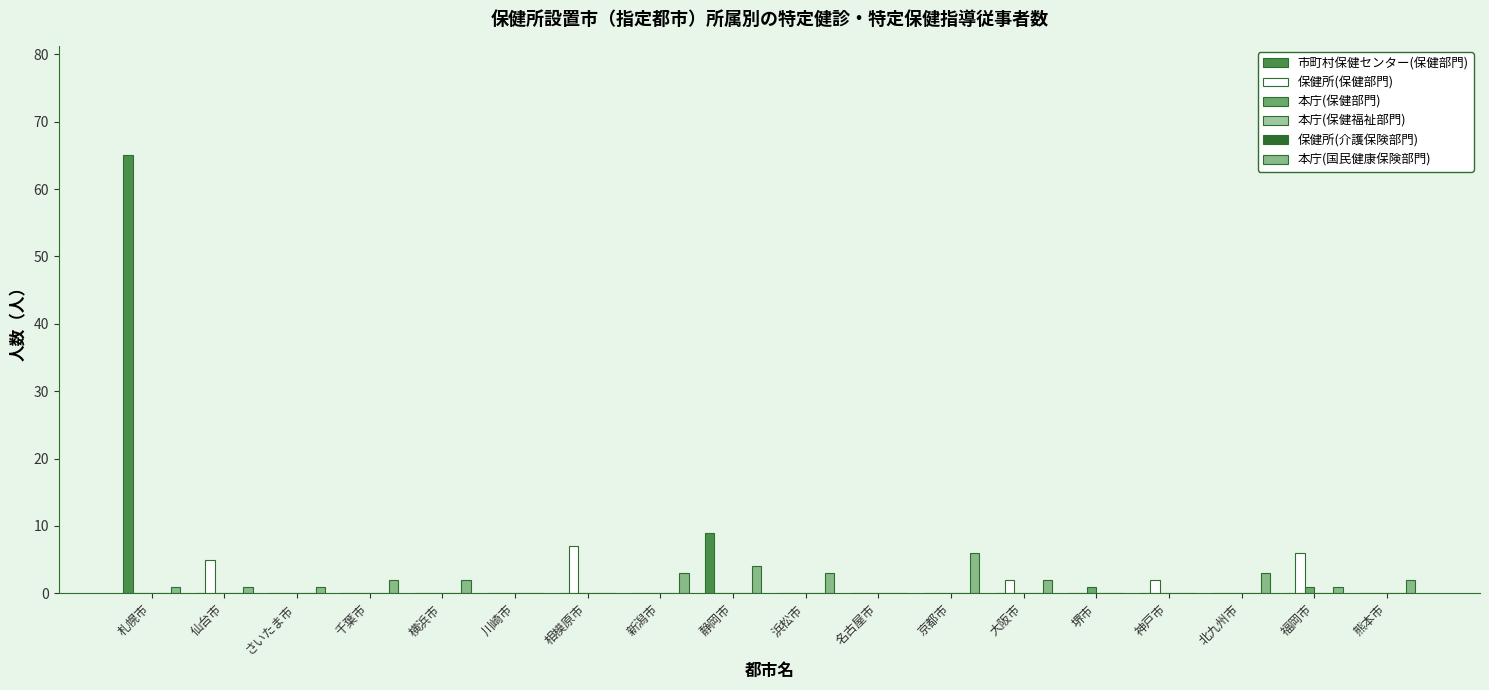

Reading left to right, what are all the values shown in this chart?

市町村保健センター(保健部門): 札幌市=65	仙台市=0	さいたま市=0	千葉市=0	横浜市=0	川崎市=0	相模原市=0	新潟市=0	静岡市=9	浜松市=0	名古屋市=0	京都市=0	大阪市=0	堺市=0	神戸市=0	北九州市=0	福岡市=0	熊本市=0
保健所(保健部門): 札幌市=0	仙台市=5	さいたま市=0	千葉市=0	横浜市=0	川崎市=0	相模原市=7	新潟市=0	静岡市=0	浜松市=0	名古屋市=0	京都市=0	大阪市=2	堺市=0	神戸市=2	北九州市=0	福岡市=6	熊本市=0
本庁(保健部門): 札幌市=0	仙台市=0	さいたま市=0	千葉市=0	横浜市=0	川崎市=0	相模原市=0	新潟市=0	静岡市=0	浜松市=0	名古屋市=0	京都市=0	大阪市=0	堺市=1	神戸市=0	北九州市=0	福岡市=1	熊本市=0
本庁(保健福祉部門): 札幌市=0	仙台市=0	さいたま市=0	千葉市=0	横浜市=0	川崎市=0	相模原市=0	新潟市=0	静岡市=0	浜松市=0	名古屋市=0	京都市=0	大阪市=0	堺市=0	神戸市=0	北九州市=0	福岡市=0	熊本市=0
保健所(介護保険部門): 札幌市=0	仙台市=0	さいたま市=0	千葉市=0	横浜市=0	川崎市=0	相模原市=0	新潟市=0	静岡市=0	浜松市=0	名古屋市=0	京都市=0	大阪市=0	堺市=0	神戸市=0	北九州市=0	福岡市=0	熊本市=0
本庁(国民健康保険部門): 札幌市=1	仙台市=1	さいたま市=1	千葉市=2	横浜市=2	川崎市=0	相模原市=0	新潟市=3	静岡市=4	浜松市=3	名古屋市=0	京都市=6	大阪市=2	堺市=0	神戸市=0	北九州市=3	福岡市=1	熊本市=2